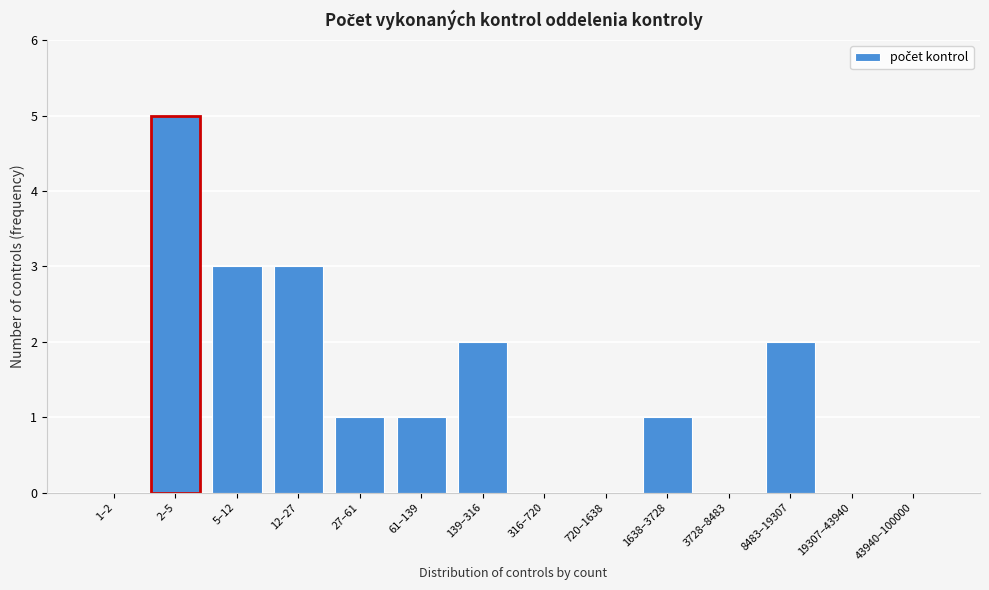

Reading right to left, transcribe all the data shown in this chart.

43940–100000=0	19307–43940=0	8483–19307=2	3728–8483=0	1638–3728=1	720–1638=0	316–720=0	139–316=2	61–139=1	27–61=1	12–27=3	5–12=3	2–5=5	1–2=0